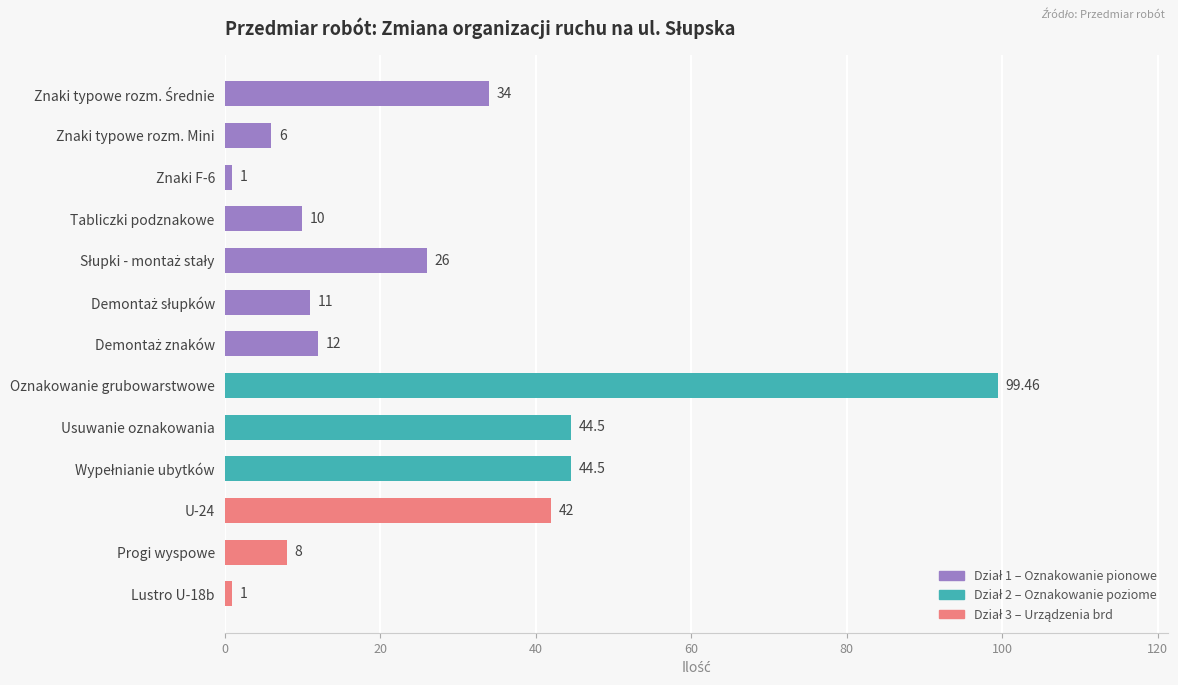

Between Znaki typowe rozm. Mini and Usuwanie oznakowania, which is larger?

Usuwanie oznakowania